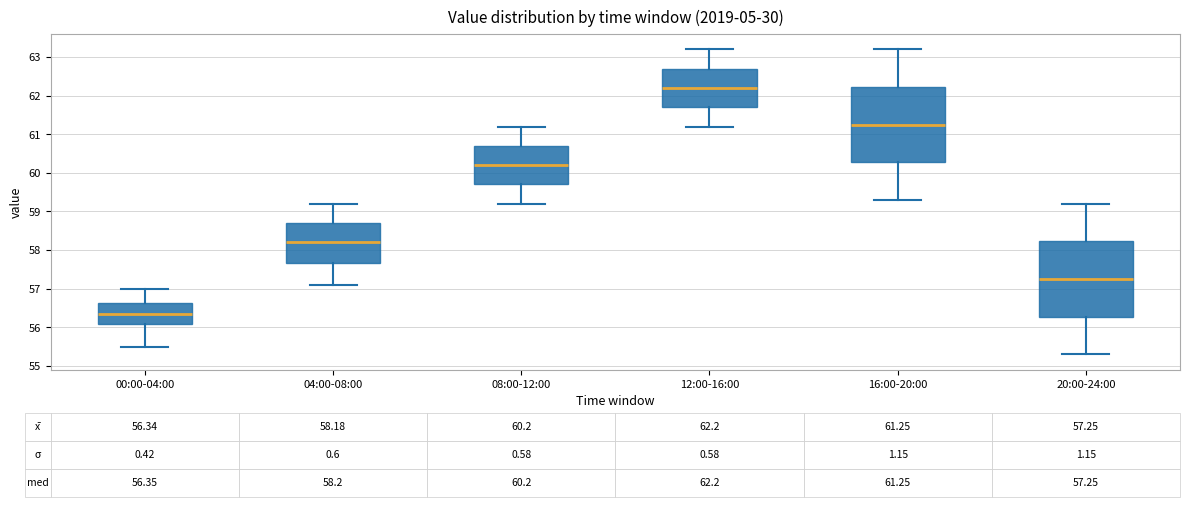

Which box's median line is the highest?

12:00-16:00